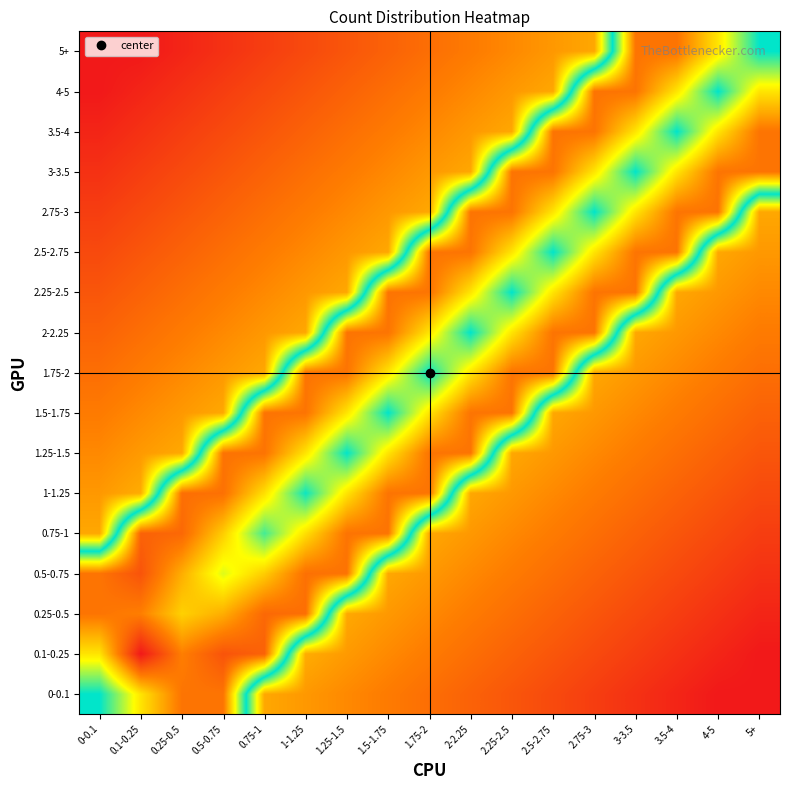

Rank the series at 2.75-3 from lowest to highest value.

0-0.1, 0.1-0.25, 0.25-0.5, 0.5-0.75, 0.75-1, 1-1.25, 1.25-1.5, 1.5-1.75, 1.75-2, 5+, 2.75-3, 2.5-2.75, 3-3.5, 2-2.25, 2.25-2.5, 3.5-4, 4-5